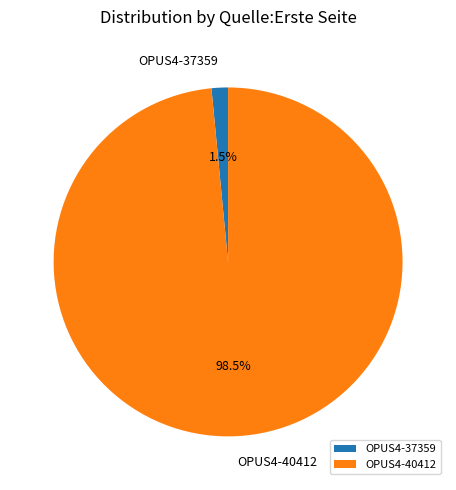

To the nearest percent, what is the average slice percentage?

50%